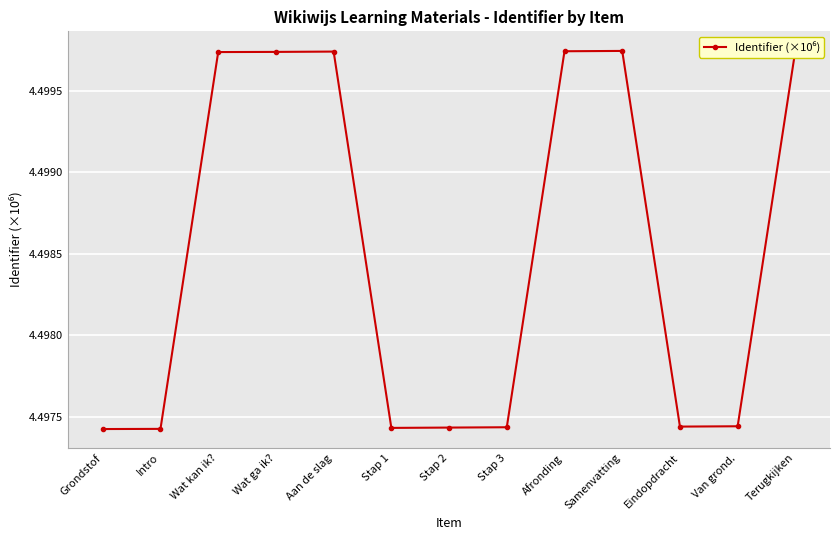

What is the minimum value shown in the chart?

4.5